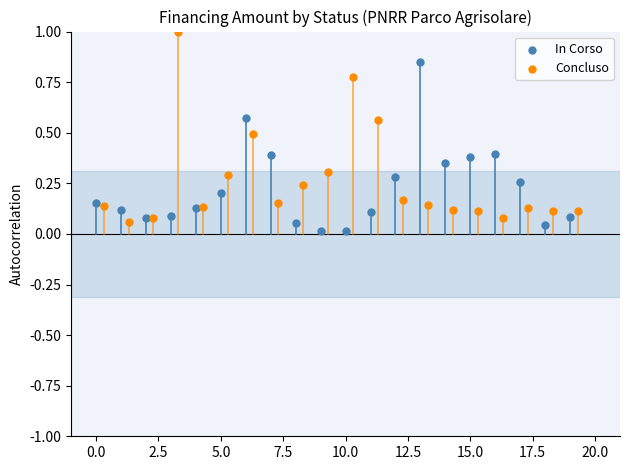

Which series has the largest Y range (max minus min)?

Concluso